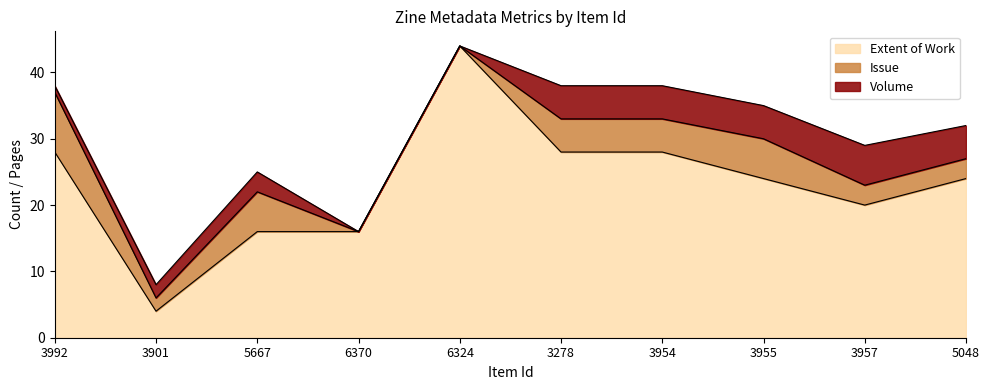

Where does the Volume series first go above 5?

3957